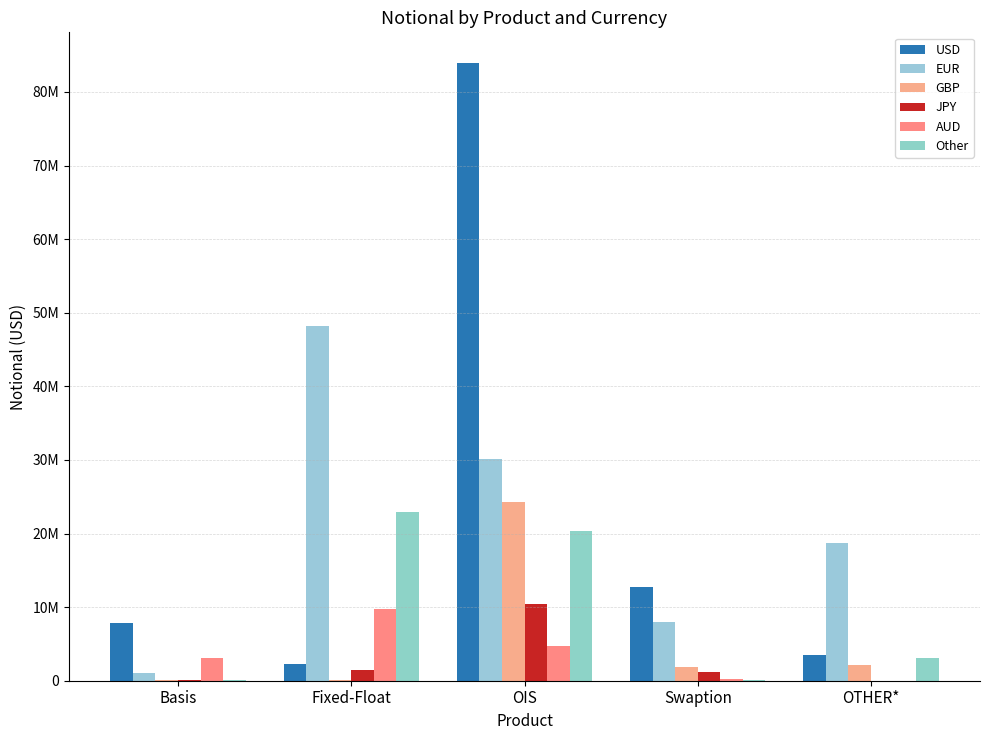

True or false: EUR has a value of 48135062 at Fixed-Float.

True